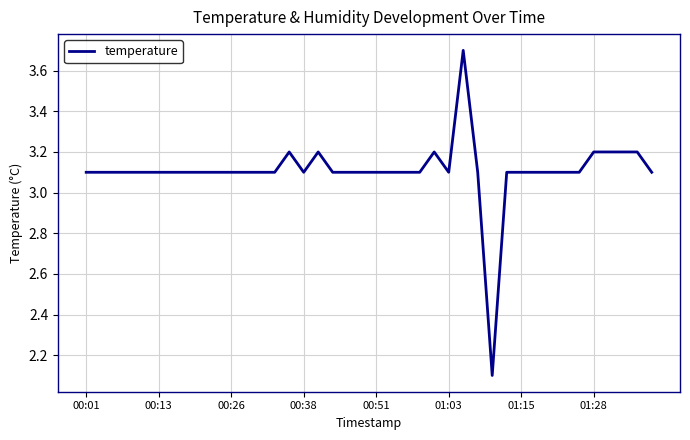

What is the minimum value shown in the chart?

2.1